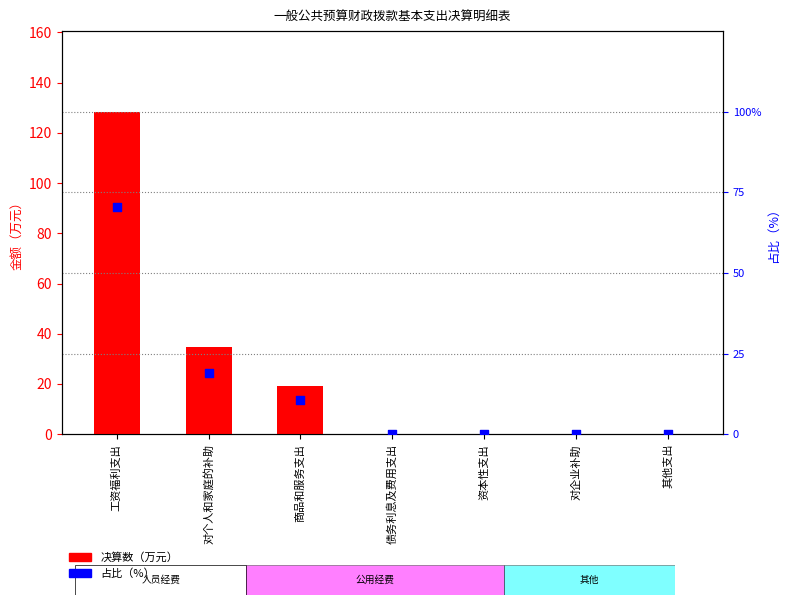

At how many categories does at least one series exceed 56?

1